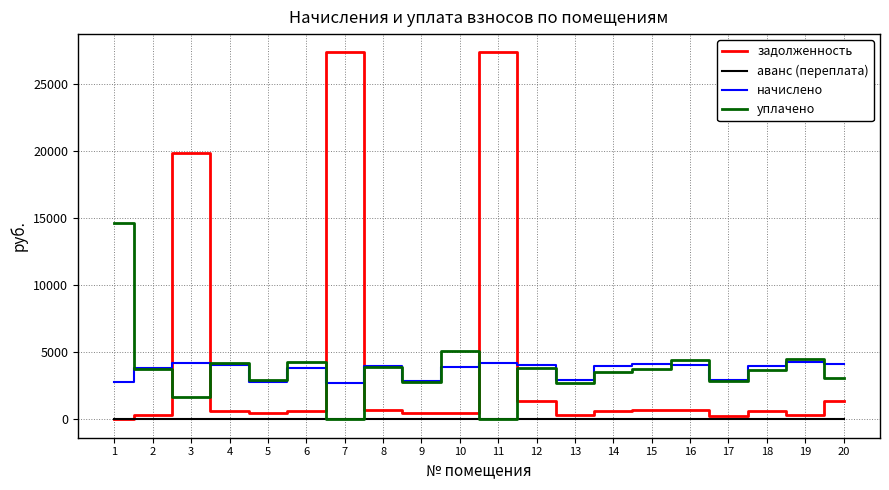

Count the number of categories in the chart.

20